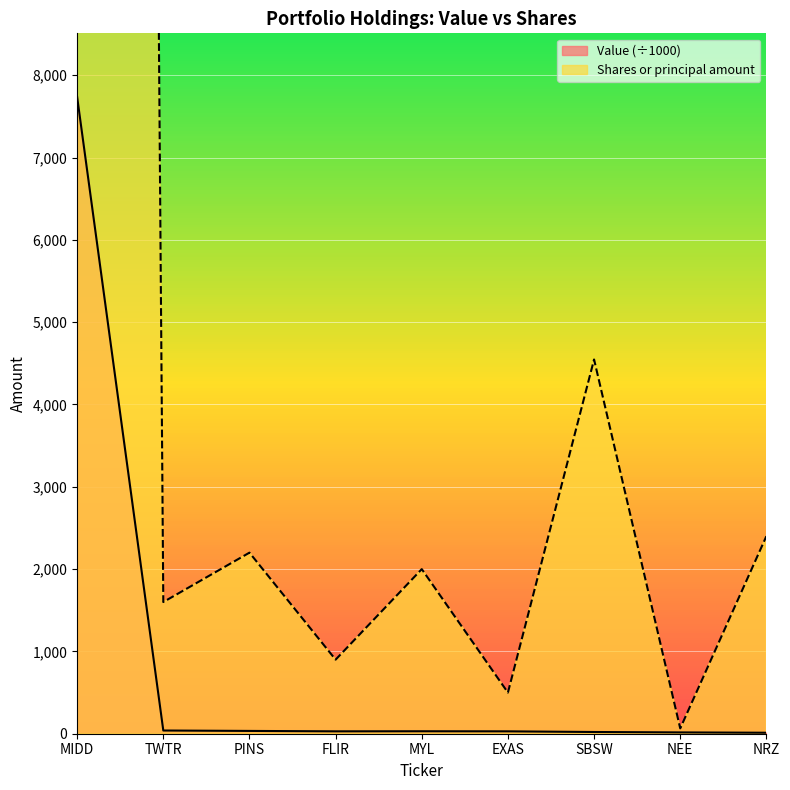

List the labels in order of Value value, largest first.

MIDD, TWTR, PINS, MYL, FLIR, EXAS, SBSW, NEE, NRZ